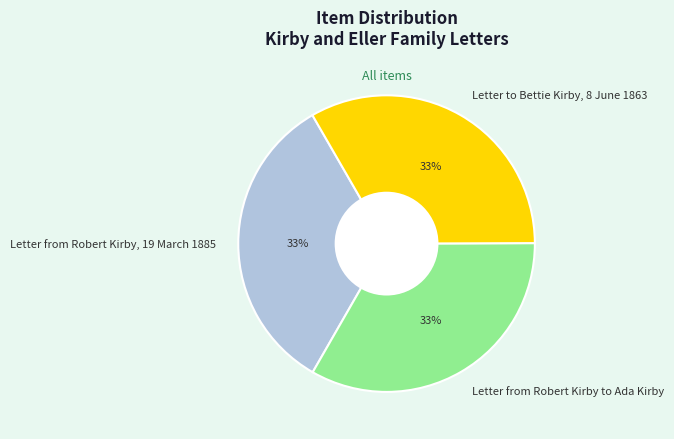

To the nearest percent, what is the combined percentage of Letter from Robert Kirby, 19 March 1885 and Letter to Bettie Kirby, 8 June 1863?

67%